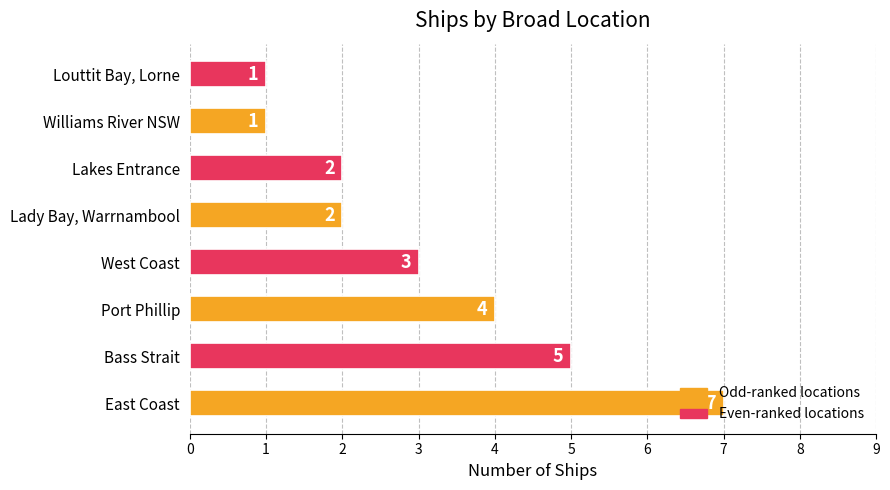

Count the values in the range 2 to 5.

5